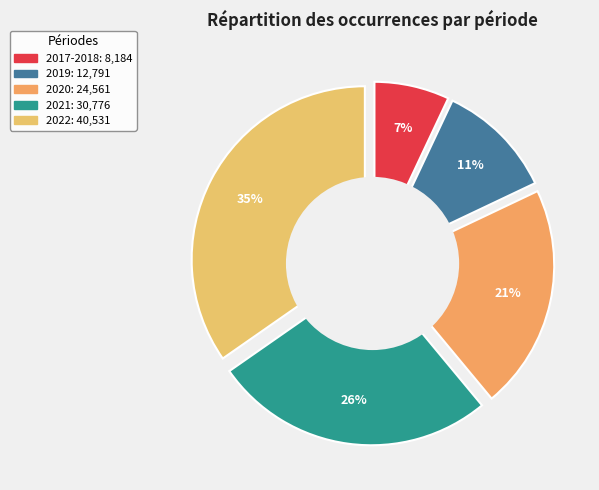

Which slice is the smallest?

2017-2018